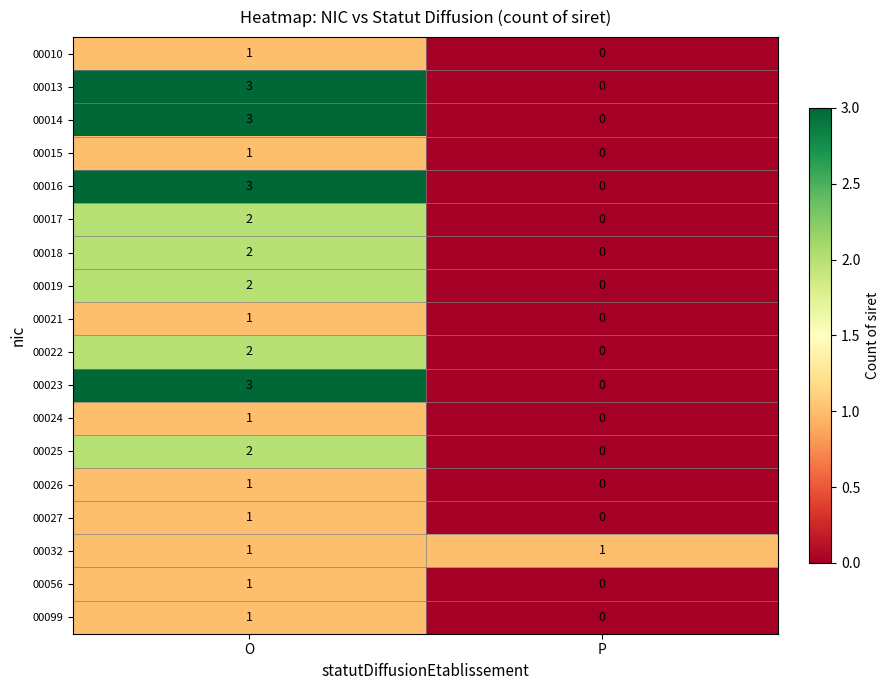

What is the difference between the 00013 values at P and O?

3